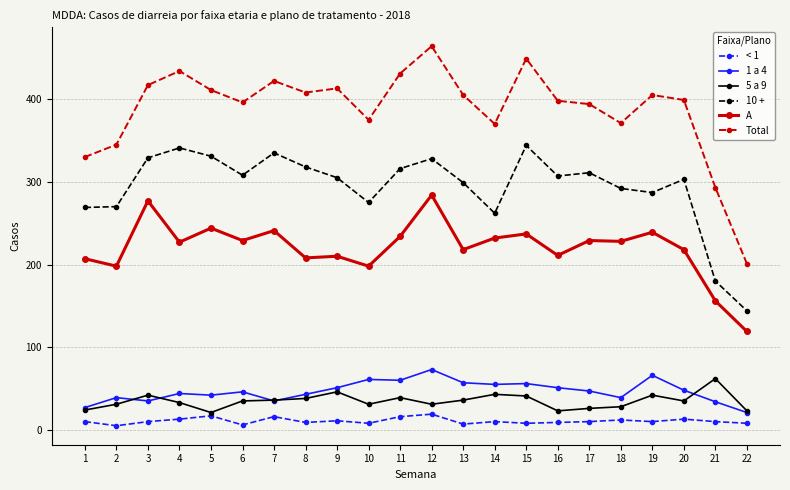

True or false: 10 + and 1 a 4 cross at least once.

False